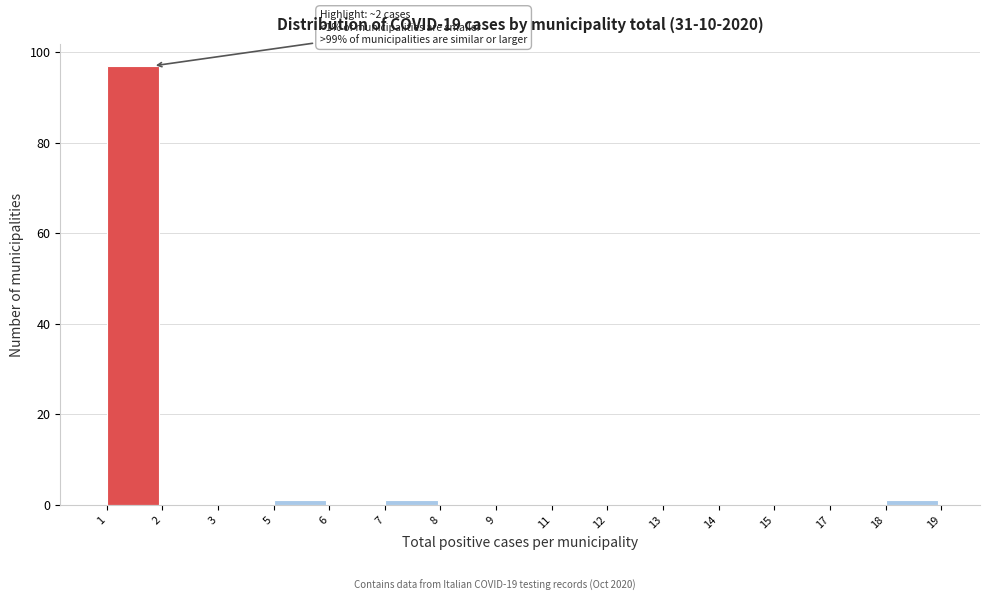

What is the greatest value displayed?

97